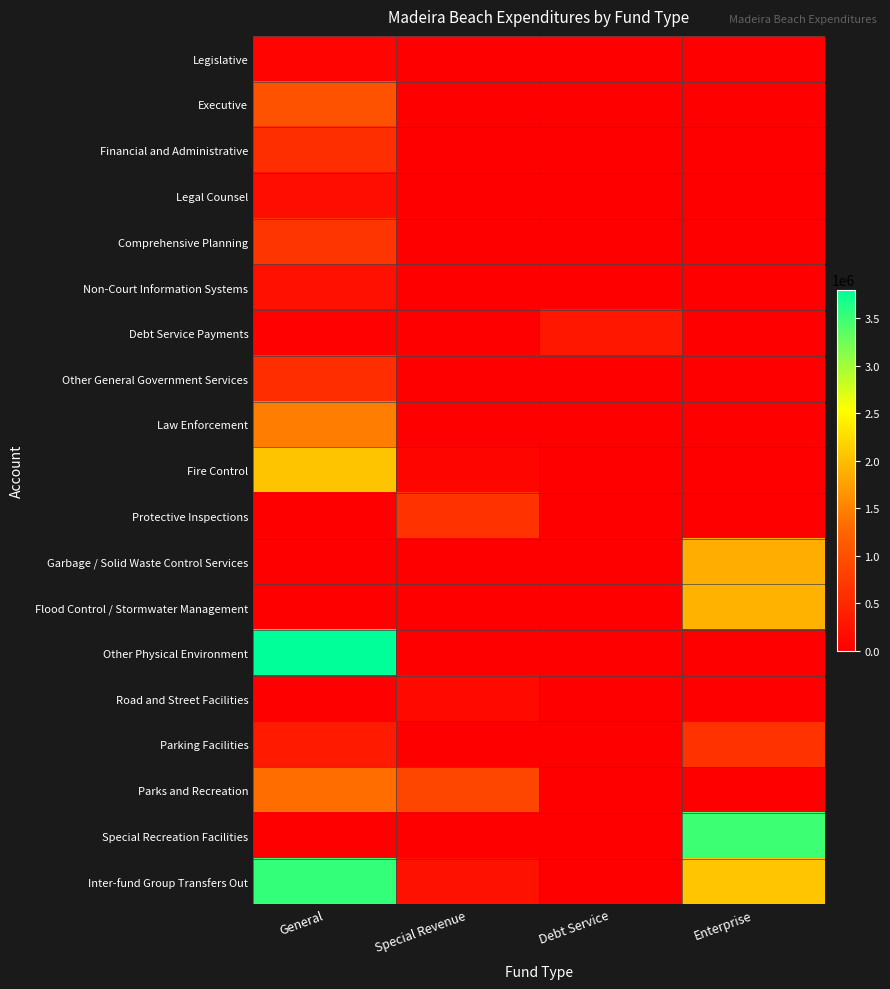

What is the difference between the highest and lowest values at General?

3801237